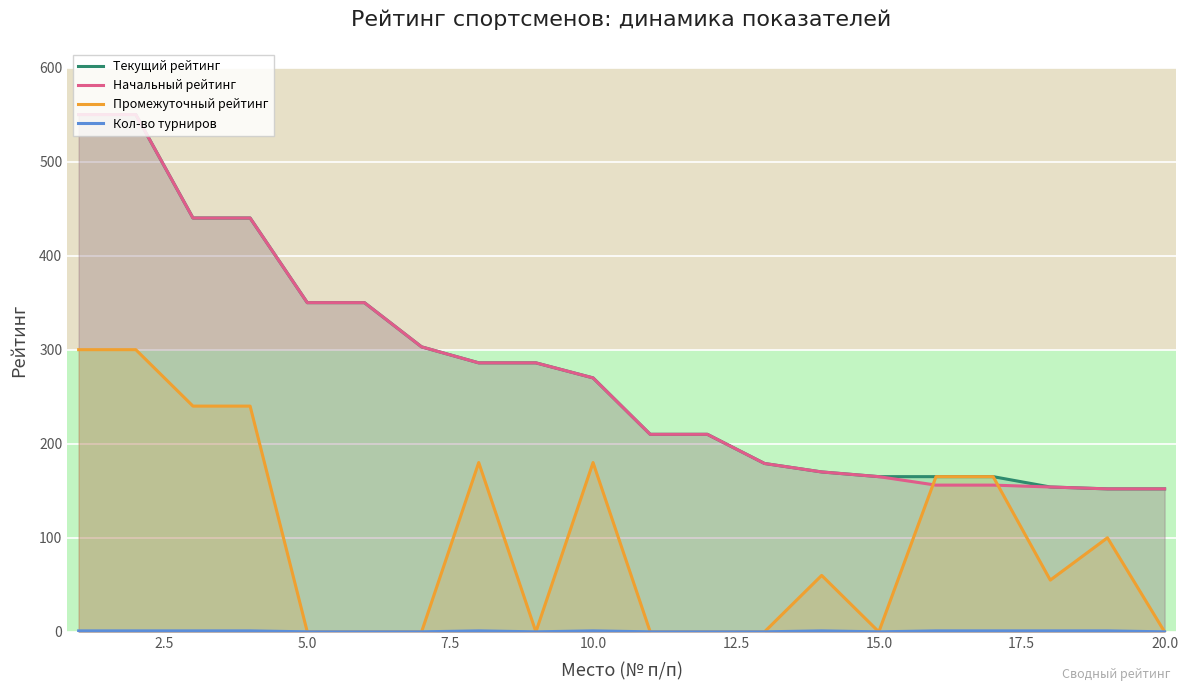

The value of Начальный рейтинг at 5.0 is 350. True or false?

True